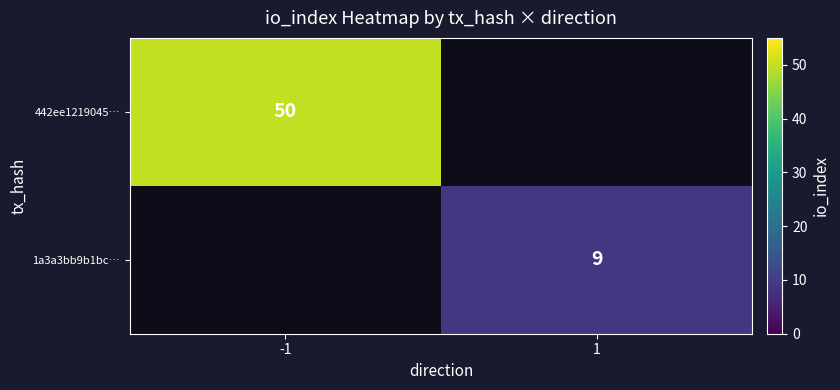

True or false: 1a3a3bb9b1bc… has a value of 9 at 1.

True